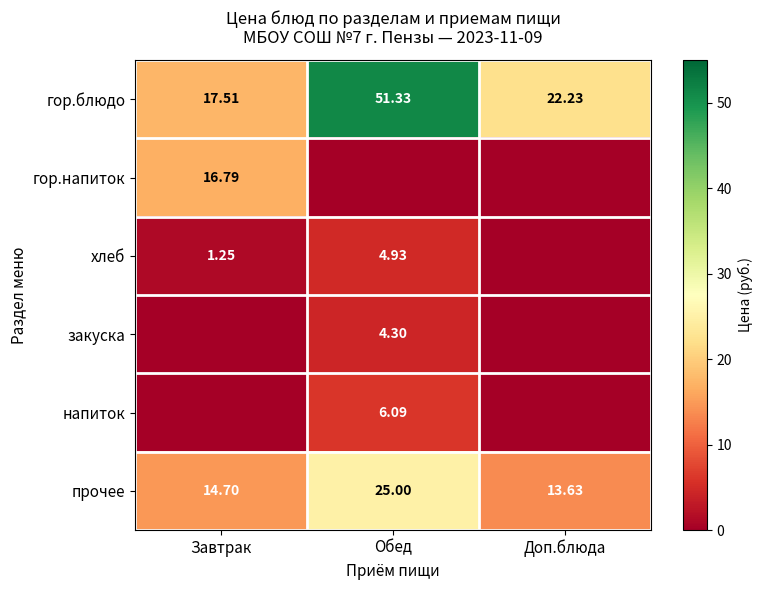

Is the value of закуска at Обед greater than the value of гор.напиток at Завтрак?

No